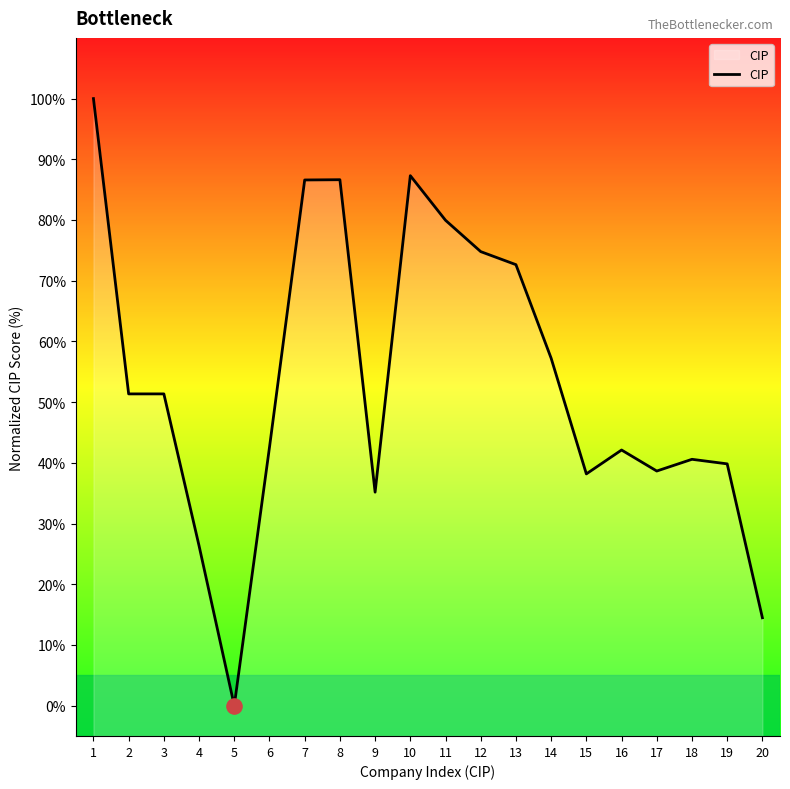

Between 2 and 16, which is larger?

2